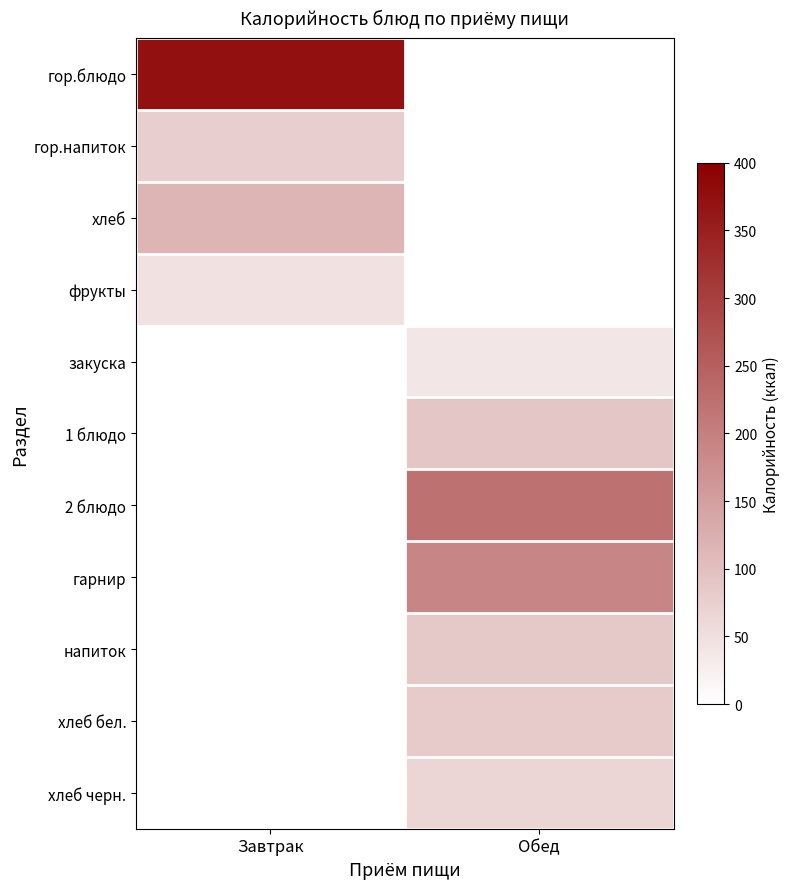

Reading left to right, transcribe all the data shown in this chart.

гор.блюдо: Завтрак=372.0	Обед=0.0
гор.напиток: Завтрак=77.0	Обед=0.0
хлеб: Завтрак=116.0	Обед=0.0
фрукты: Завтрак=47.0	Обед=0.0
закуска: Завтрак=0.0	Обед=39.6
1 блюдо: Завтрак=0.0	Обед=90.4
2 блюдо: Завтрак=0.0	Обед=220.8
гарнир: Завтрак=0.0	Обед=191.0
напиток: Завтрак=0.0	Обед=86.0
хлеб бел.: Завтрак=0.0	Обед=82.2
хлеб черн.: Завтрак=0.0	Обед=66.0